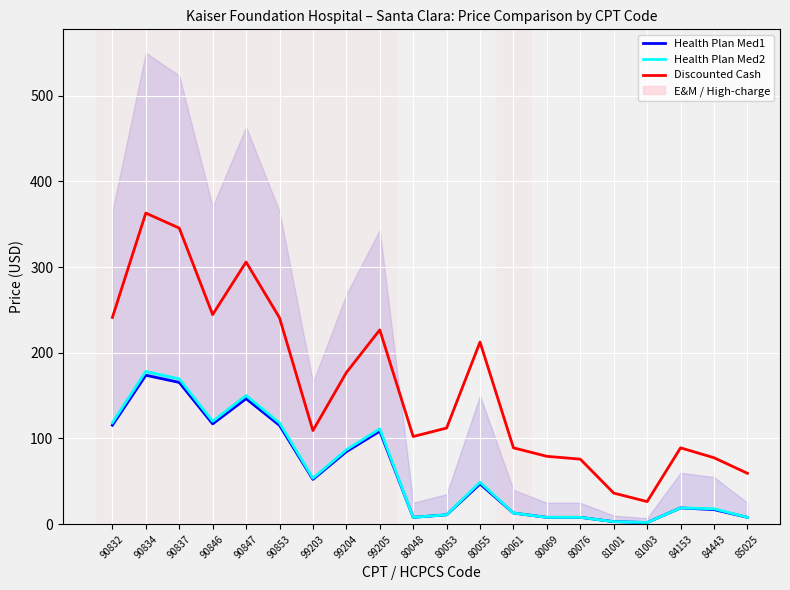

At which category does the chart reach its peak across all series?

90834